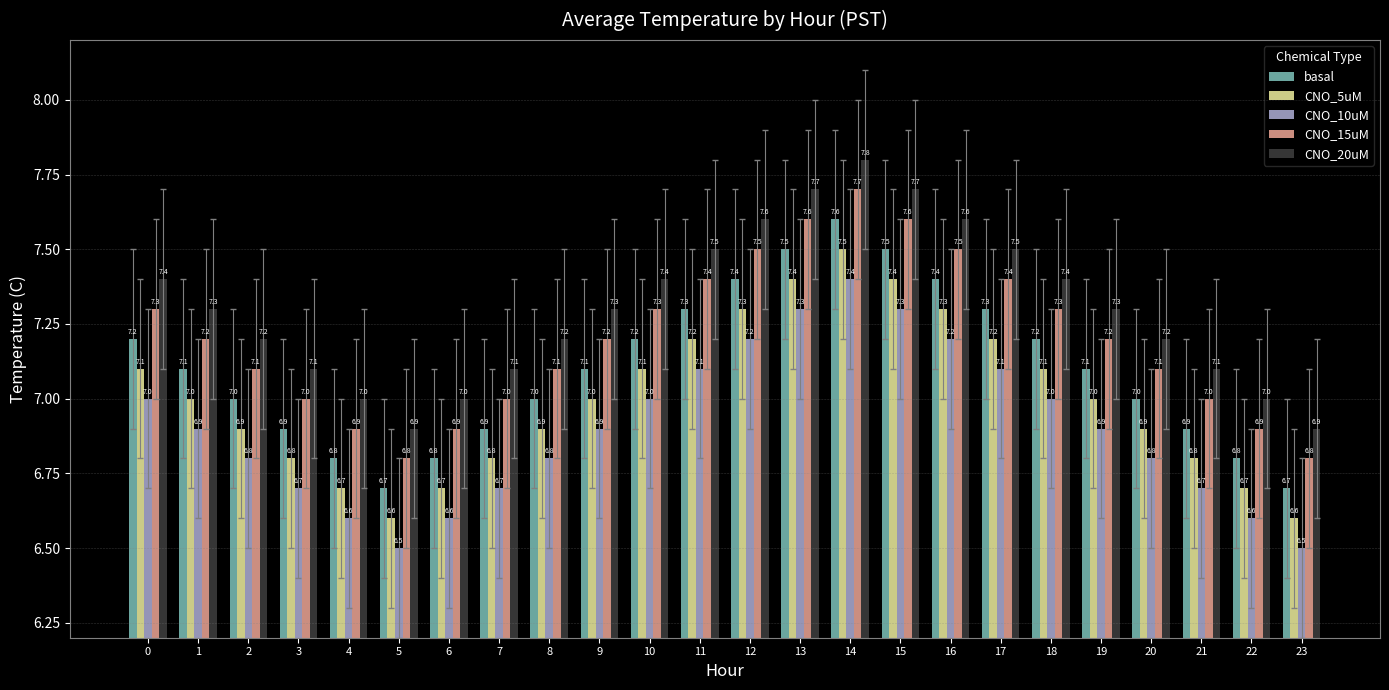

What is the difference between the CNO_5uM values at 7 and 6?

0.1